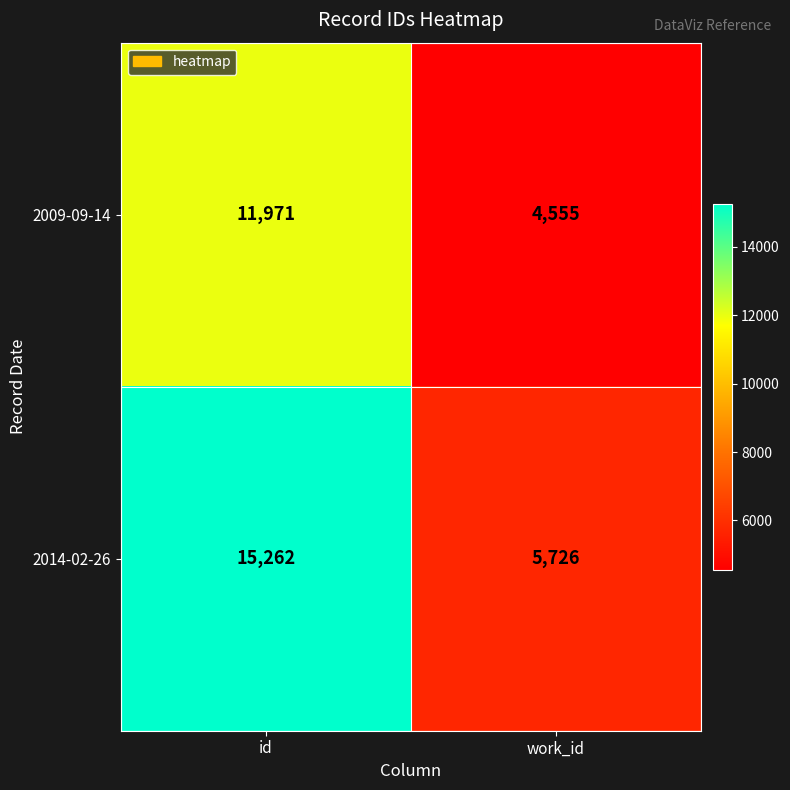

What is the sum of all 2014-02-26 values?

20988